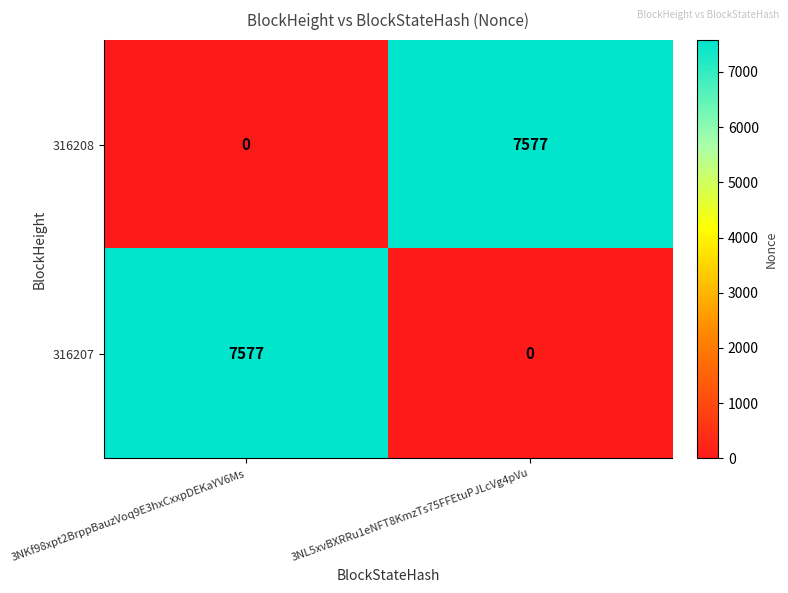

Count the number of data series in this chart.

2